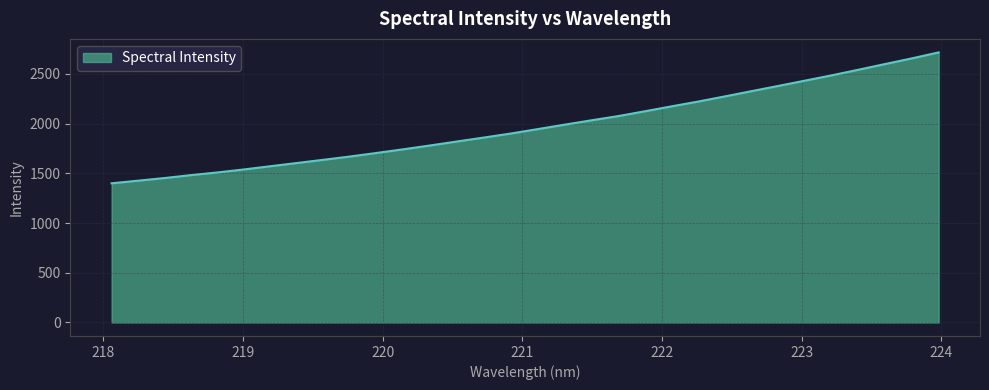

Does the chart have visible grid lines?

Yes